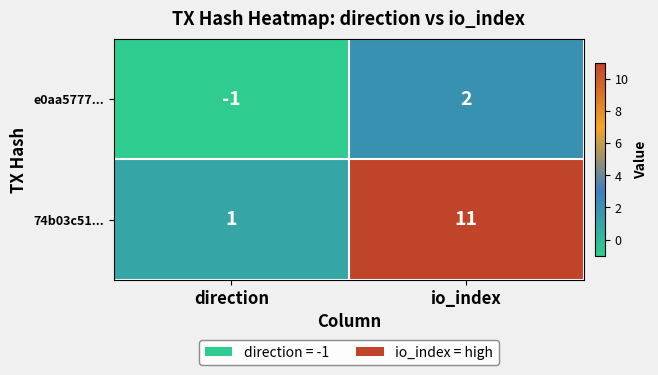

What is the smallest value displayed?

-1